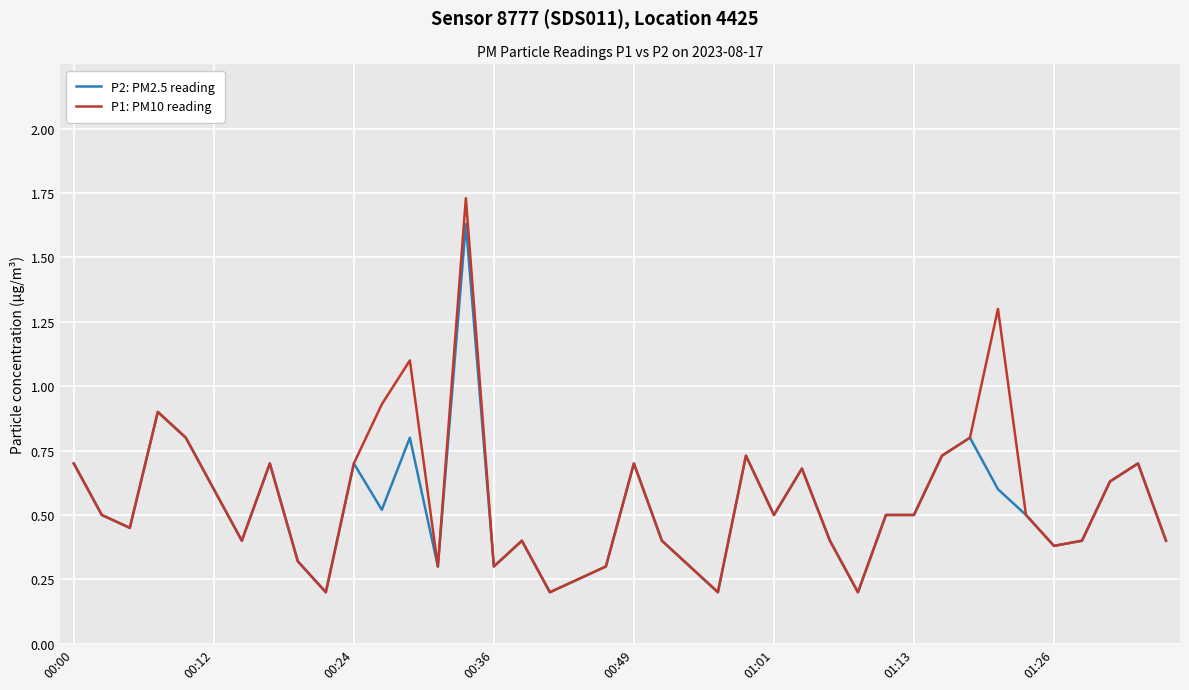

Which series has the largest range (max minus min)?

P1: PM10 reading